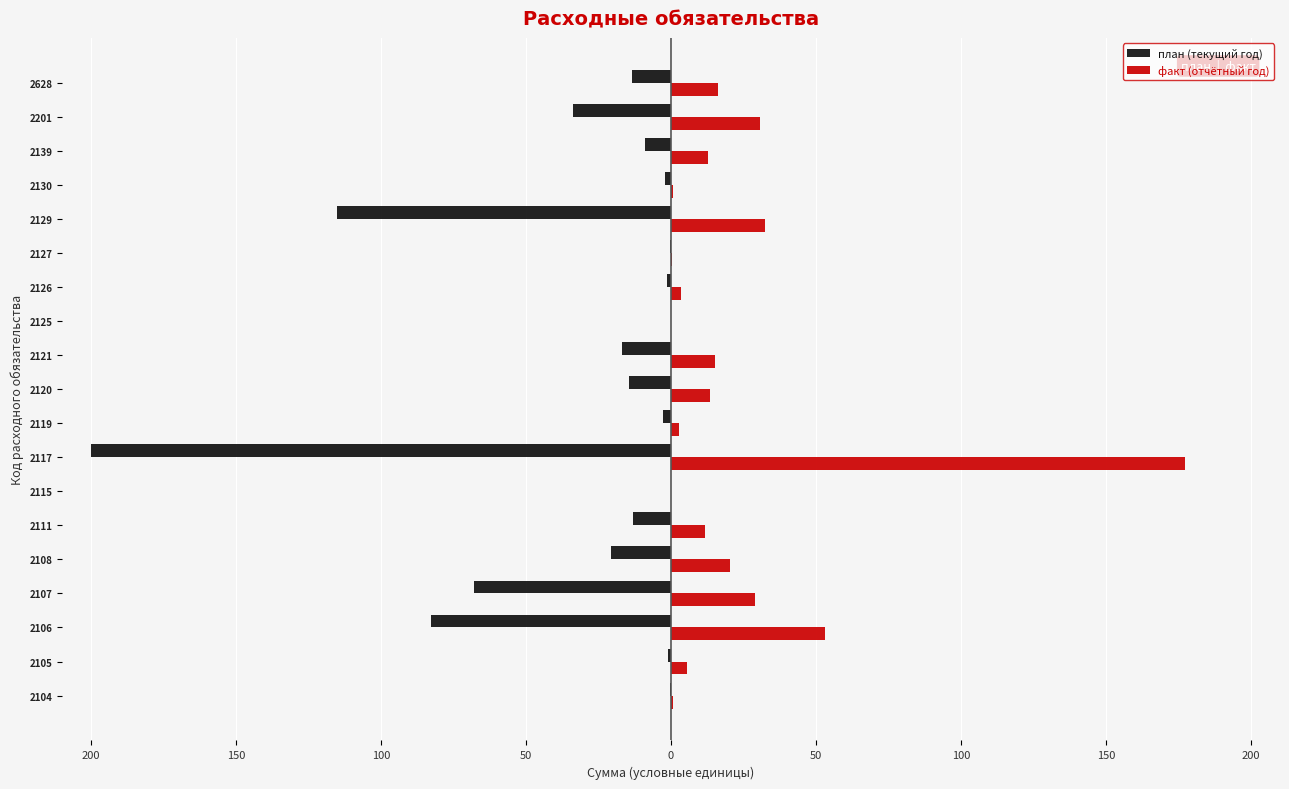

List the series in order of their peak value, highest first.

факт (отчётный год), план (текущий год)